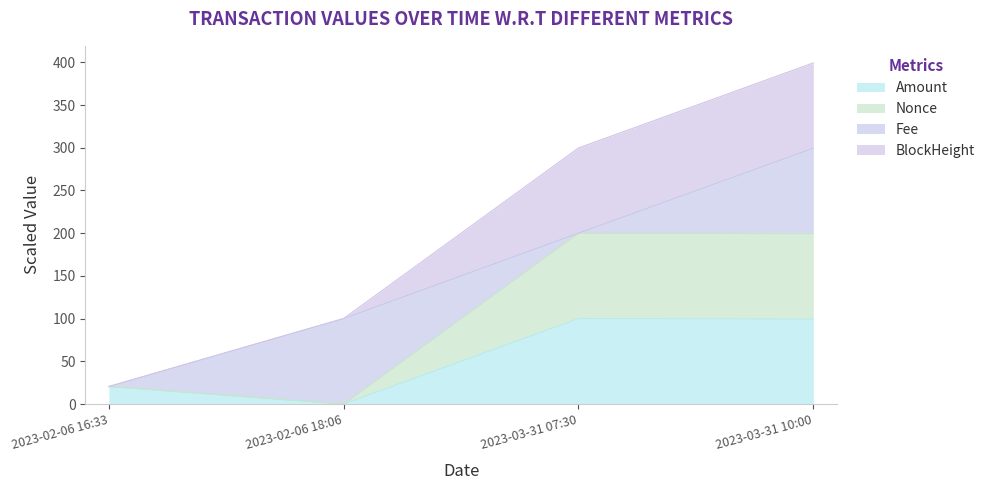

True or false: Amount and Nonce intersect in this chart.

False